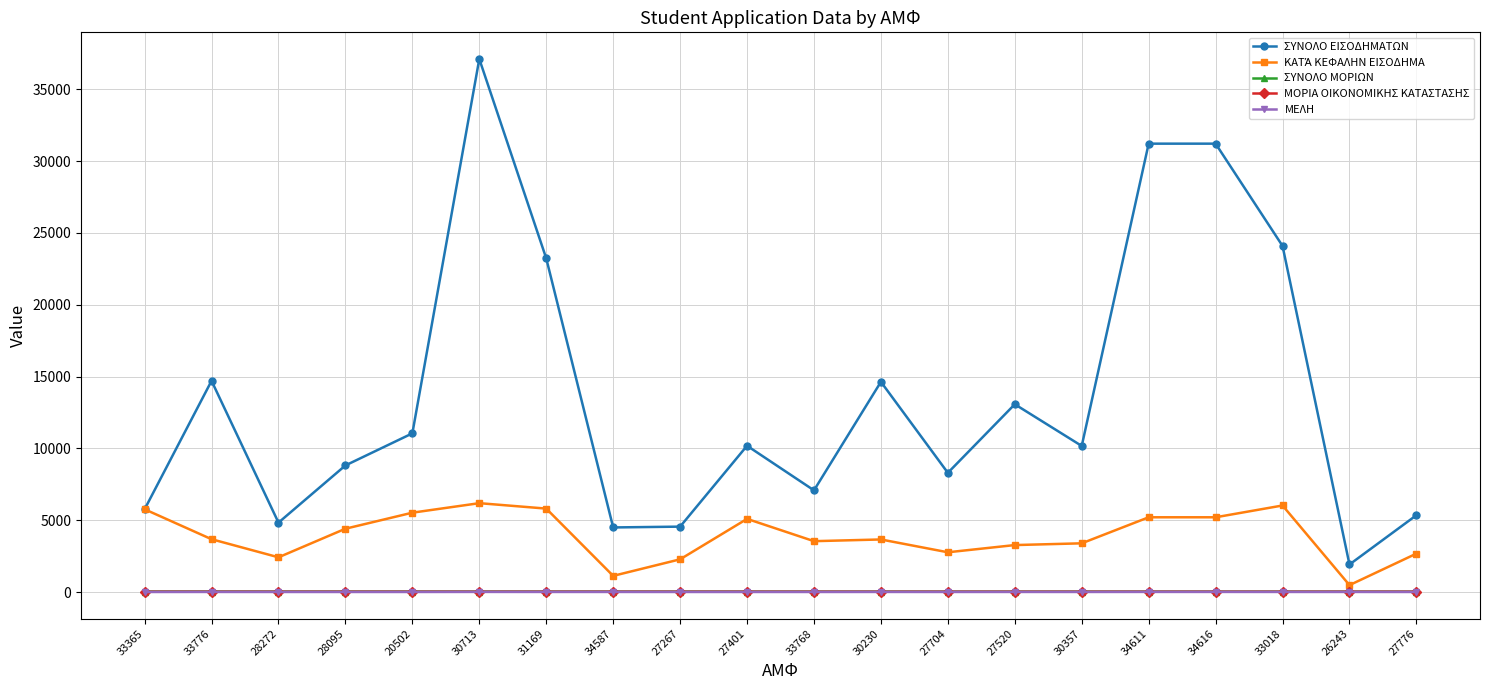

How many lines are shown in the chart?

5